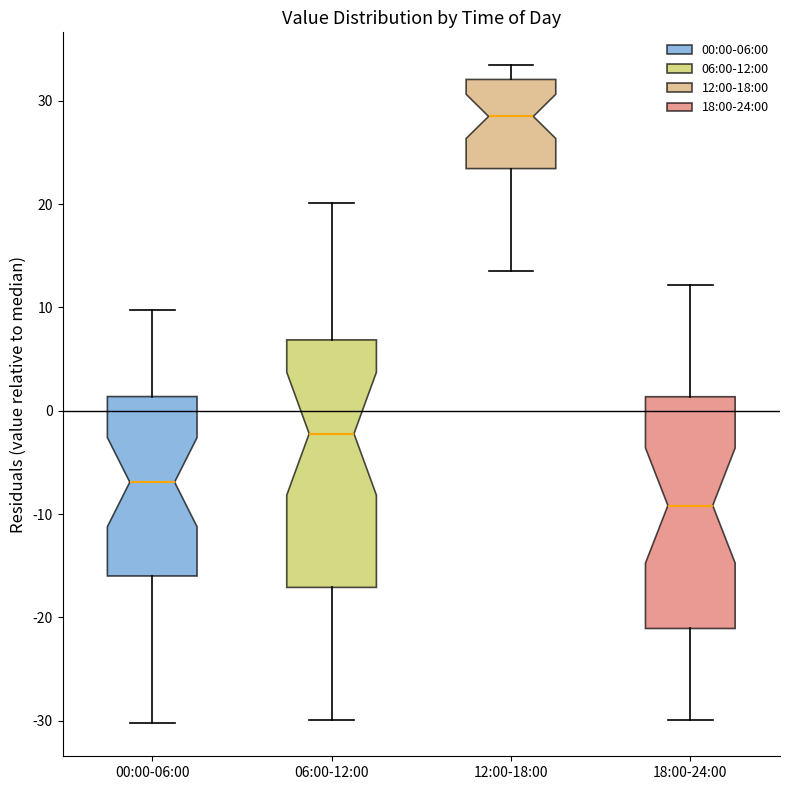

Reading left to right, read every box against the y-axis: the position of its median line, the range the box covers, and the ends of its whiskers. The values are not printed on the chart, so give them approximately, as read against the axis.

00:00-06:00: median -7, box -16 to 1, whiskers -30 to 10
06:00-12:00: median -2, box -17 to 7, whiskers -30 to 20
12:00-18:00: median 28, box 23 to 32, whiskers 14 to 33
18:00-24:00: median -9, box -21 to 1, whiskers -30 to 12